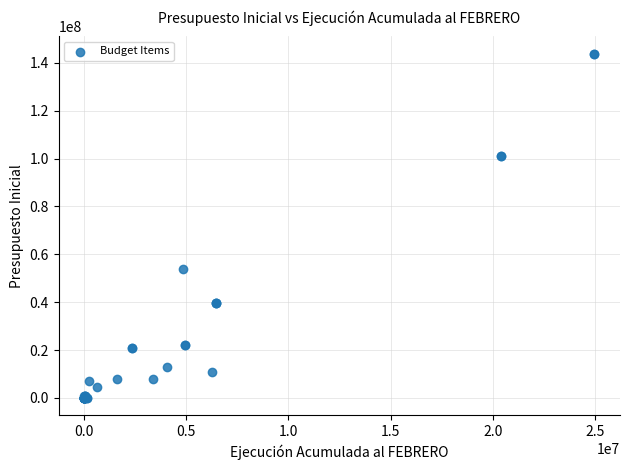

What Y value in the scatter plot is closest to 71929423?

53759460